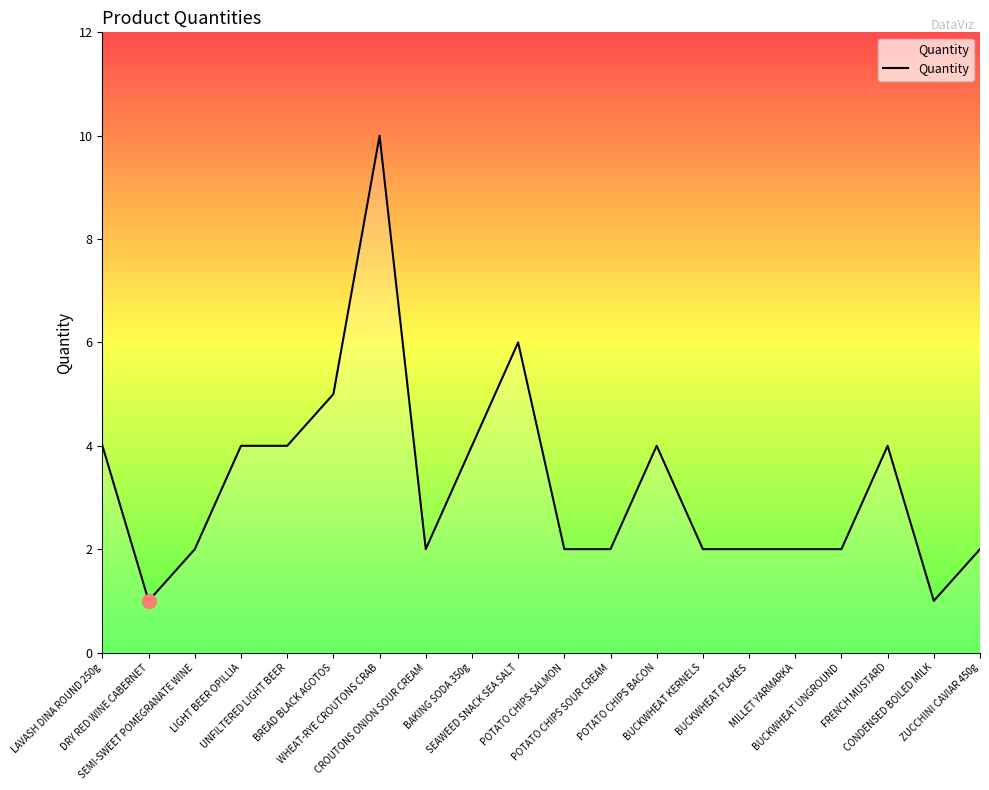

Between BUCKWHEAT KERNELS and CONDENSED BOILED MILK, which is larger?

BUCKWHEAT KERNELS